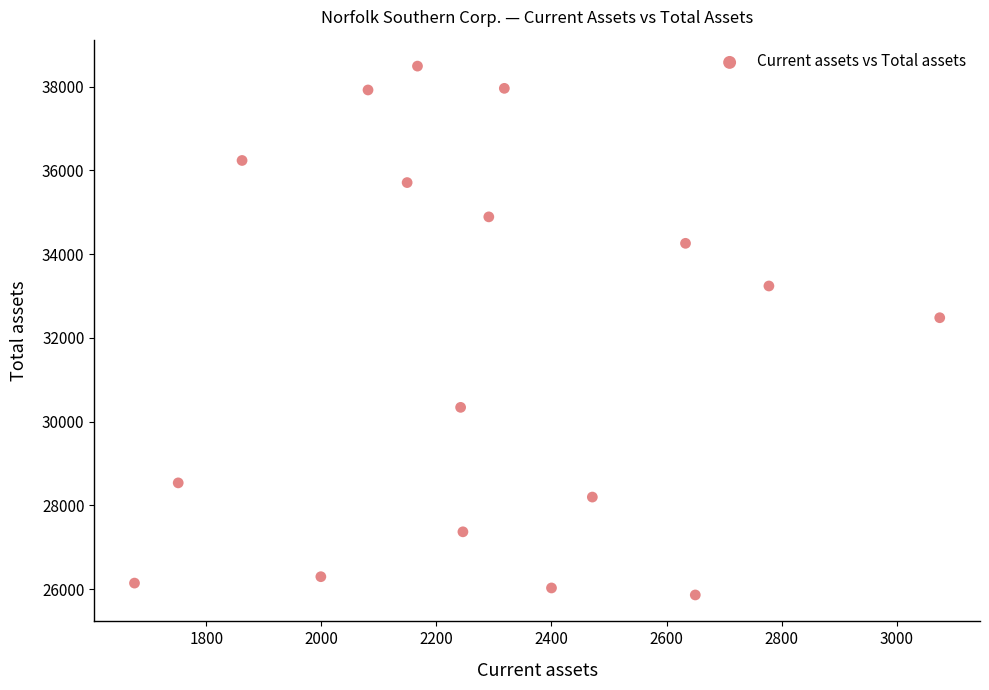

What is the range of Y values (max minus min)?

12632